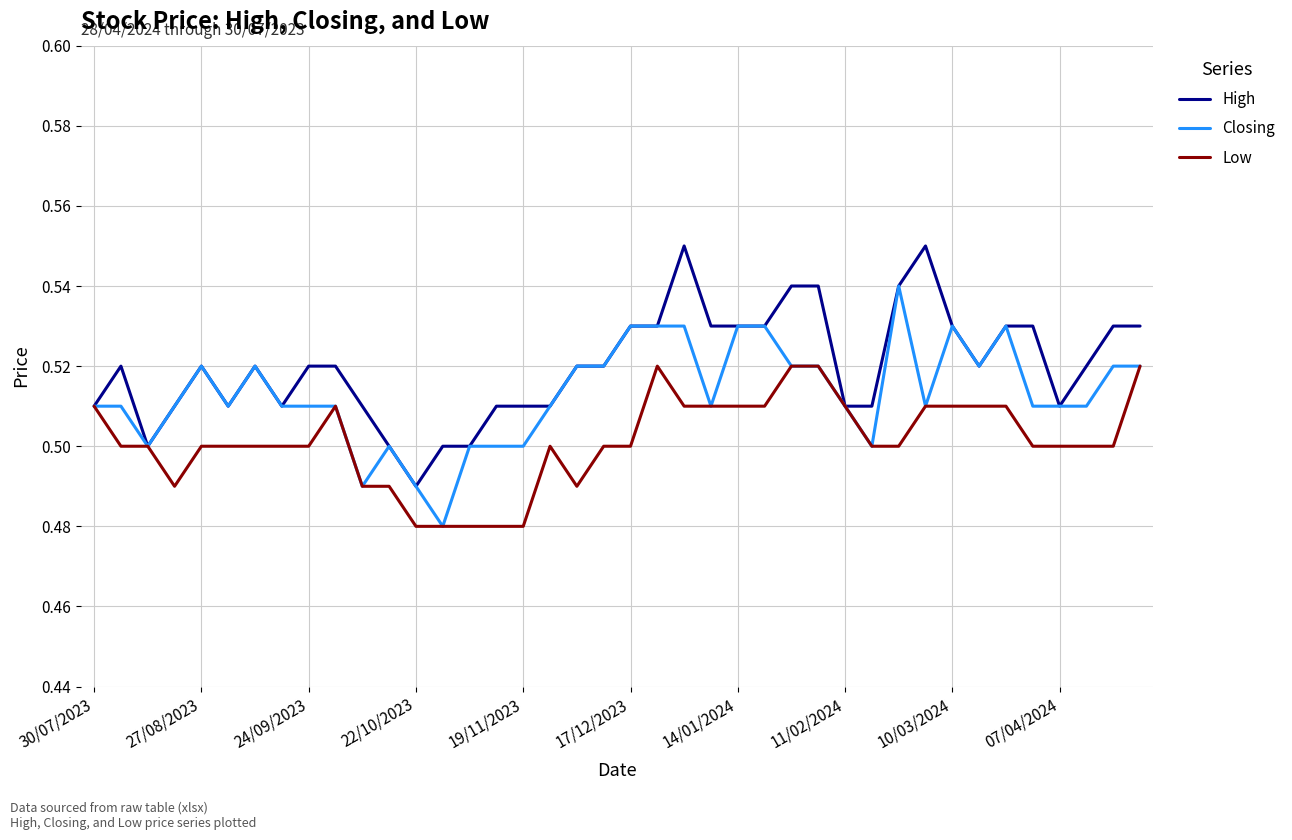

Rank the series by their maximum value, from lowest to highest.

Low, Closing, High